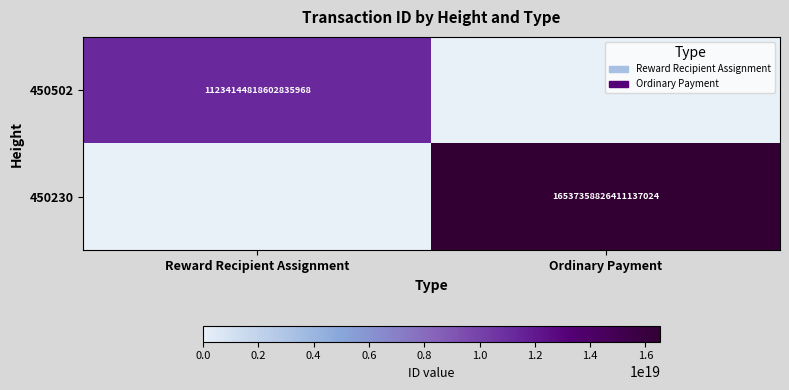

Count the number of categories in the chart.

2